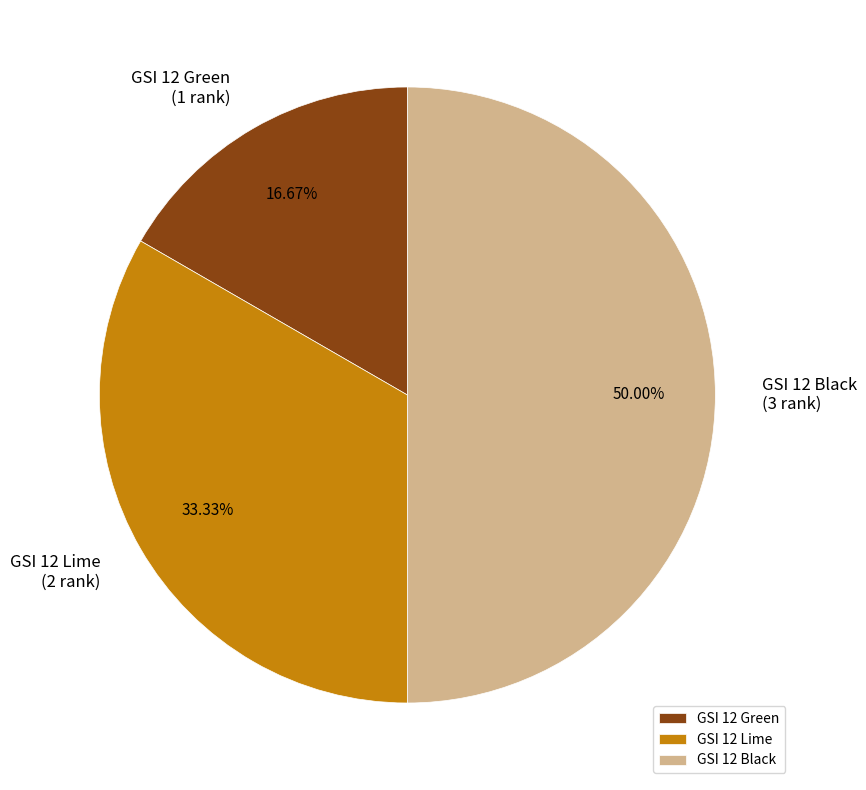

True or false: GSI 12 Lime accounts for 33% of the total.

True